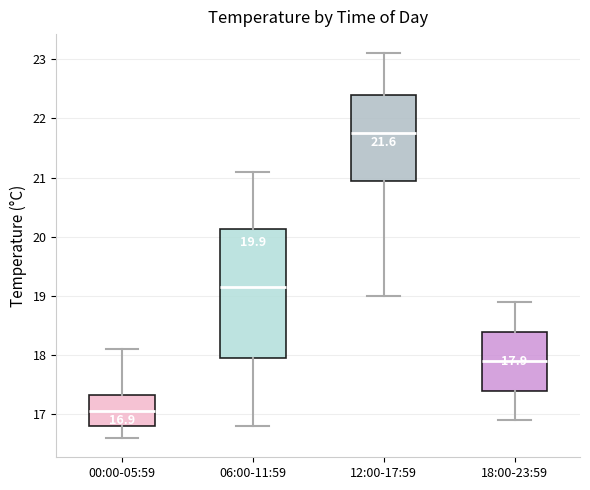

Which box is the tallest, from its lower edge to its upper edge?

06:00-11:59